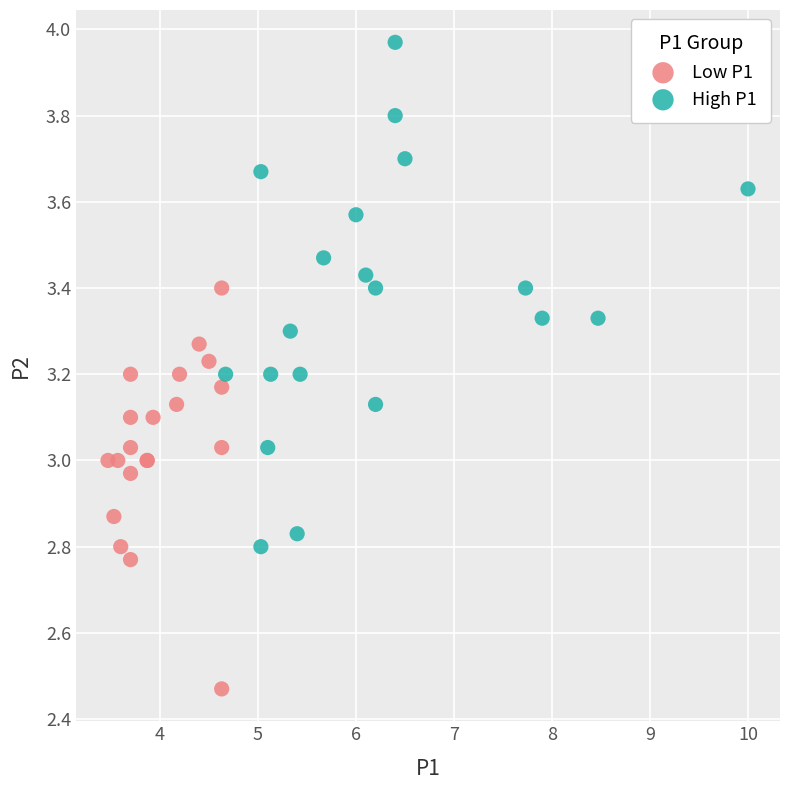

Which series has the largest Y range (max minus min)?

High P1